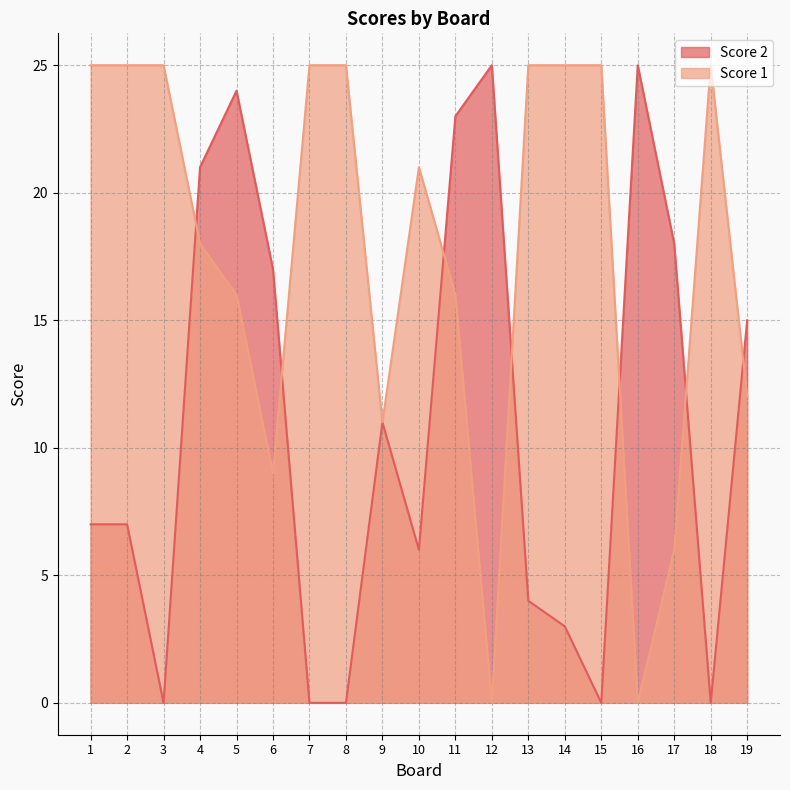

Where is the first local maximum for Score 1?

10